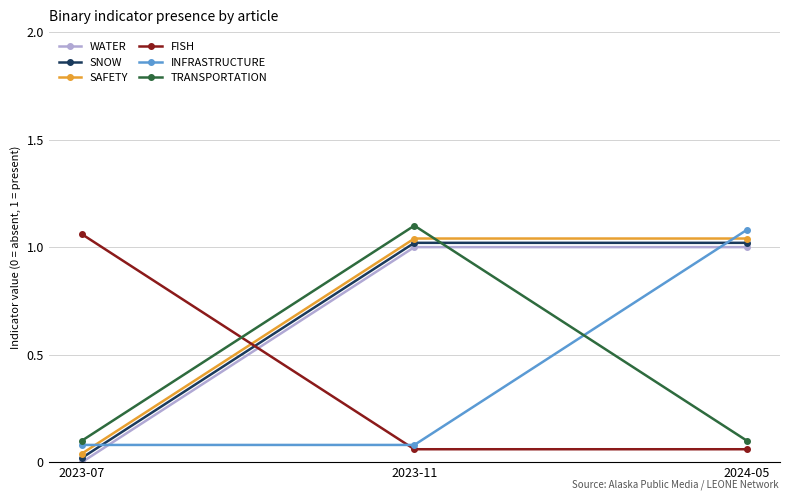

What is the label of the 3rd point from the right?

2023-07